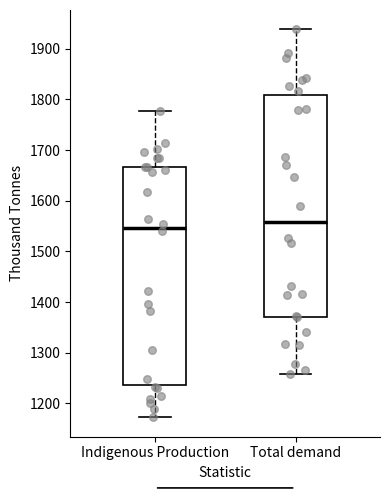

Reading left to right, read every box against the y-axis: the position of its median line, the range the box covers, and the ends of its whiskers. The values are not printed on the chart, so give them approximately, as read against the axis.

Indigenous Production: median 1550, box 1240 to 1670, whiskers 1170 to 1780
Total demand: median 1560, box 1370 to 1810, whiskers 1260 to 1940